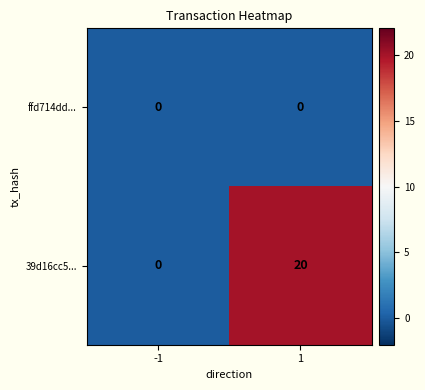

List the series in order of their overall mean, lowest first.

ffd714dd..., 39d16cc5...